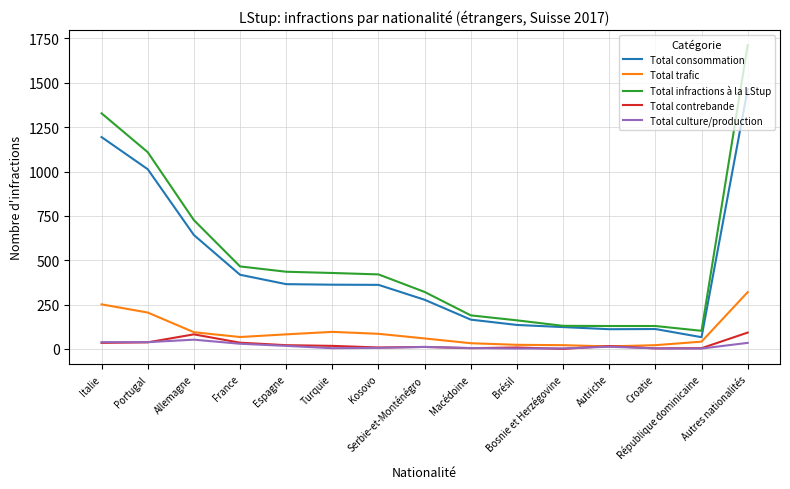

What is the minimum value for Total consommation?

66